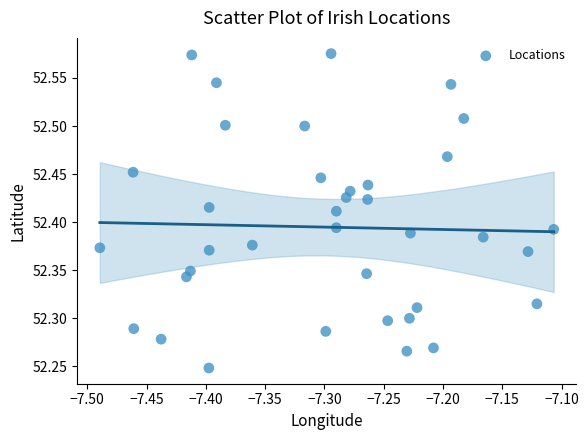

What is the range of X values (max minus min)?

0.4